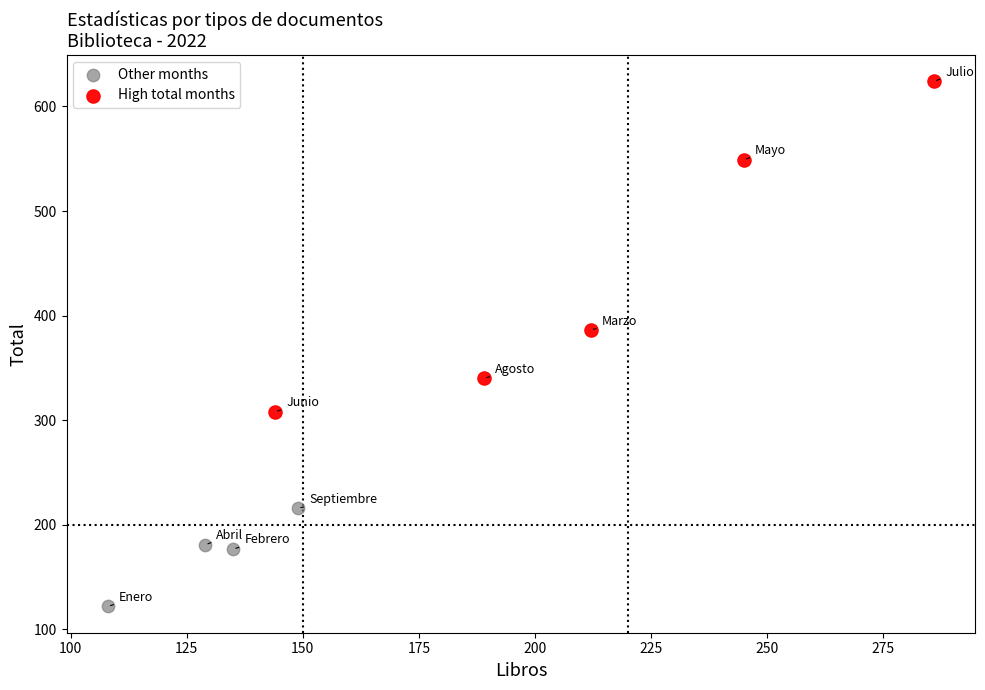

Which series has the largest Y range (max minus min)?

High total months